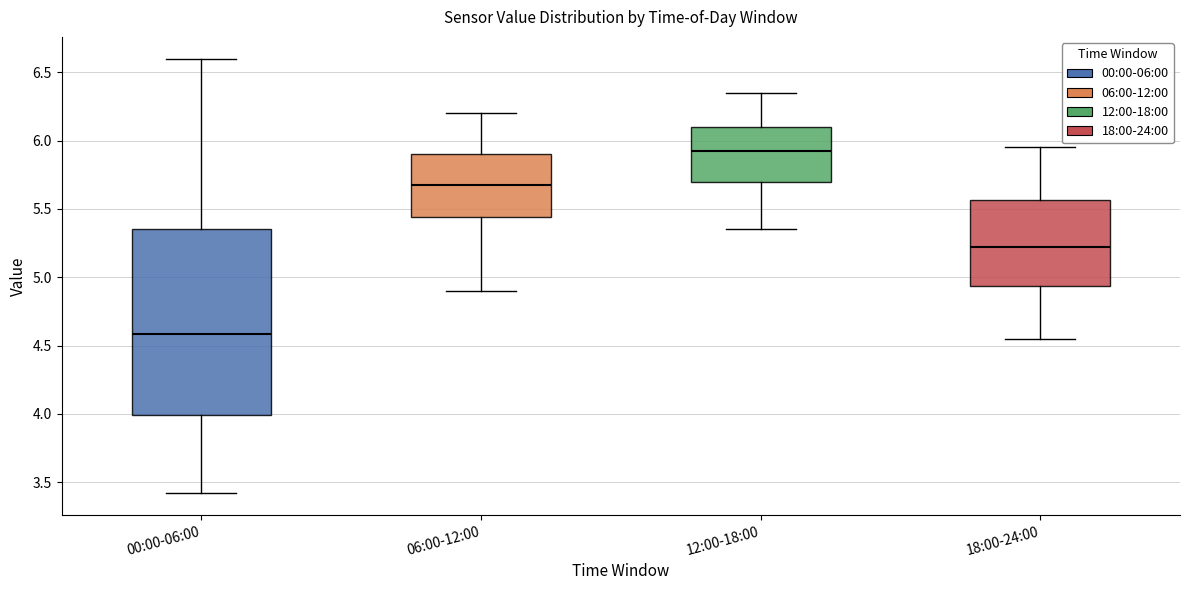

Which box is the tallest, from its lower edge to its upper edge?

00:00-06:00